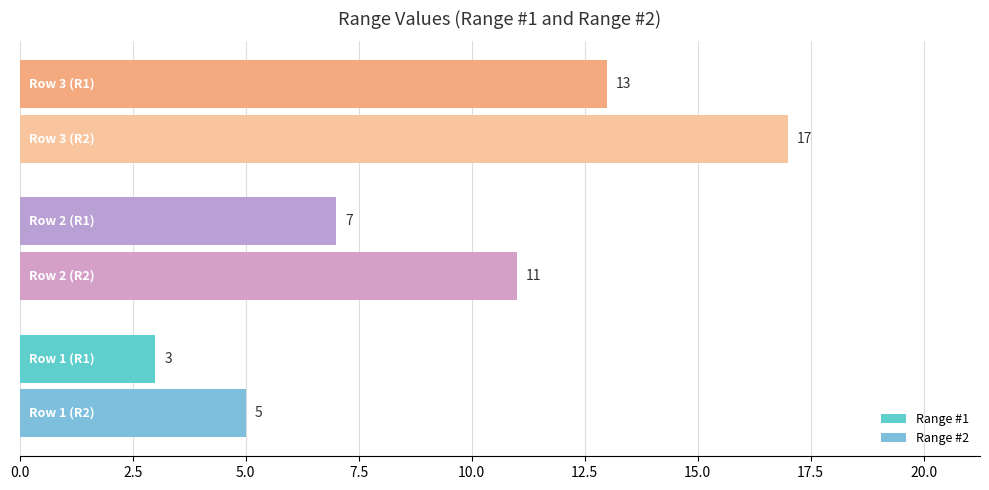

How many data points does each series have?

3